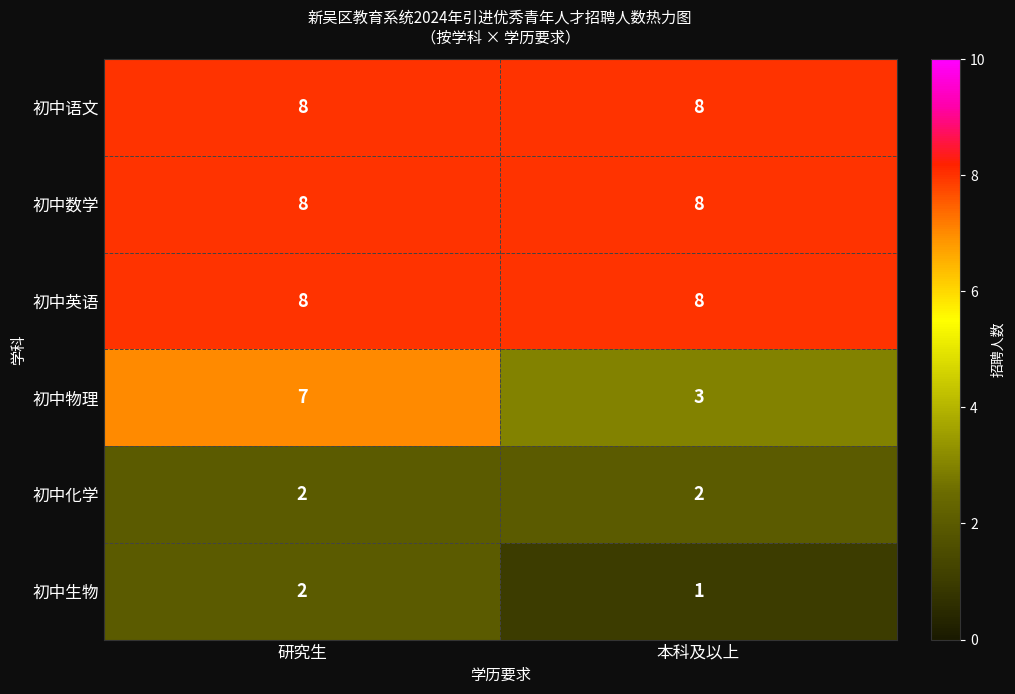

What value does the 初中物理 series have at 研究生?

7